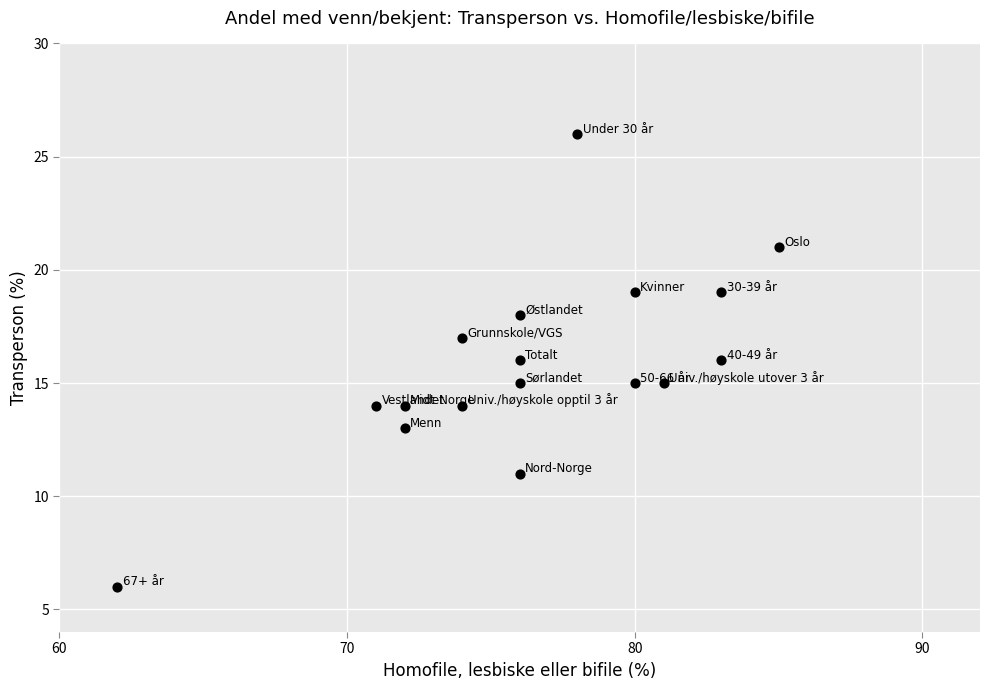

What is the range of Y values (max minus min)?

20